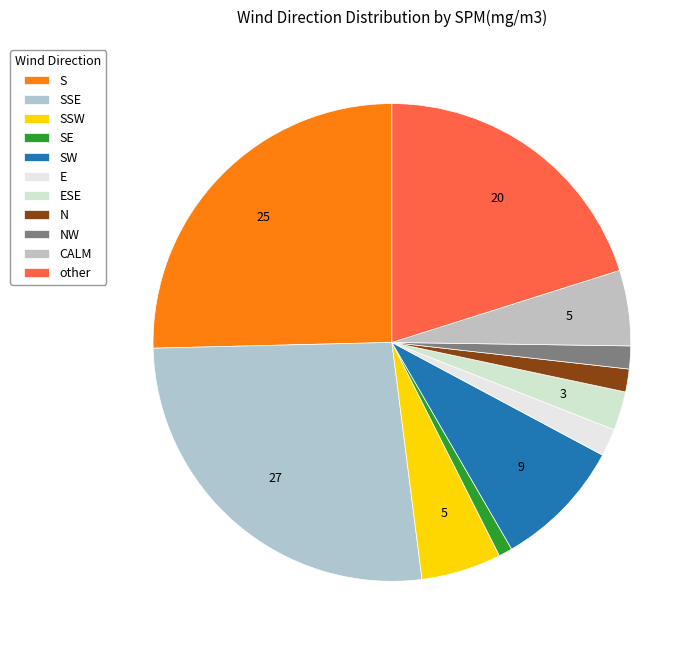

To the nearest percent, what is the combined percentage of SSW and N?

8%